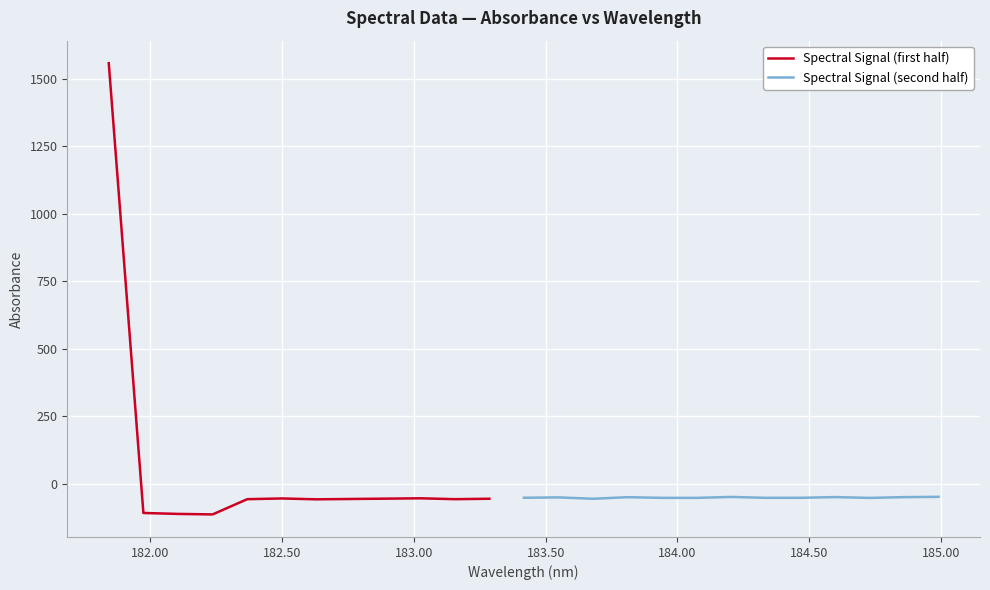

What is the difference between the second highest and second lowest values?

63.3